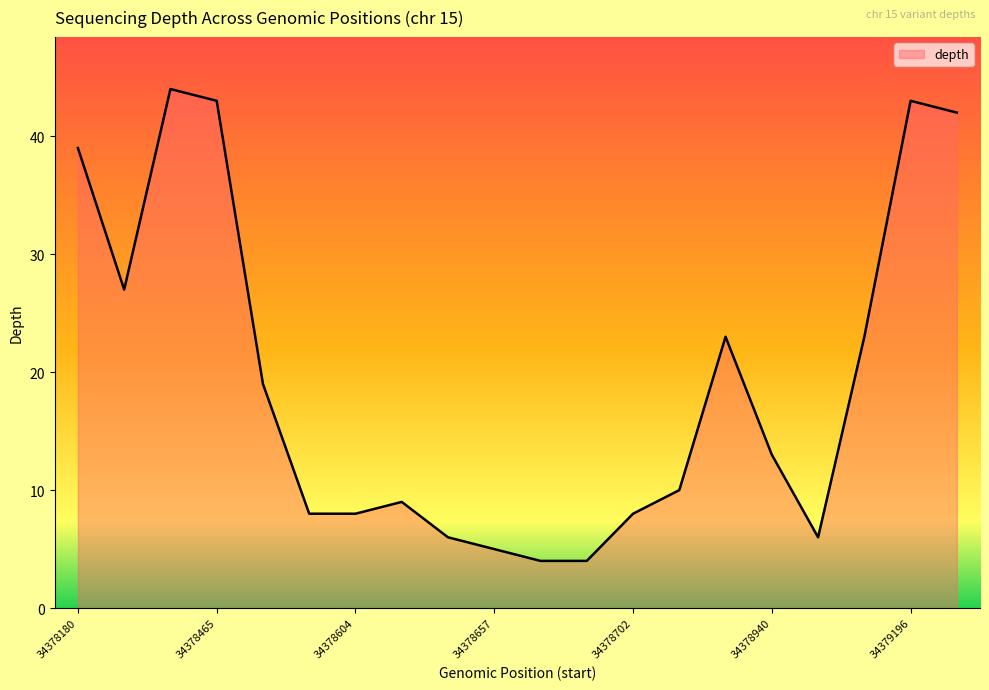

What is the smallest value displayed?

4